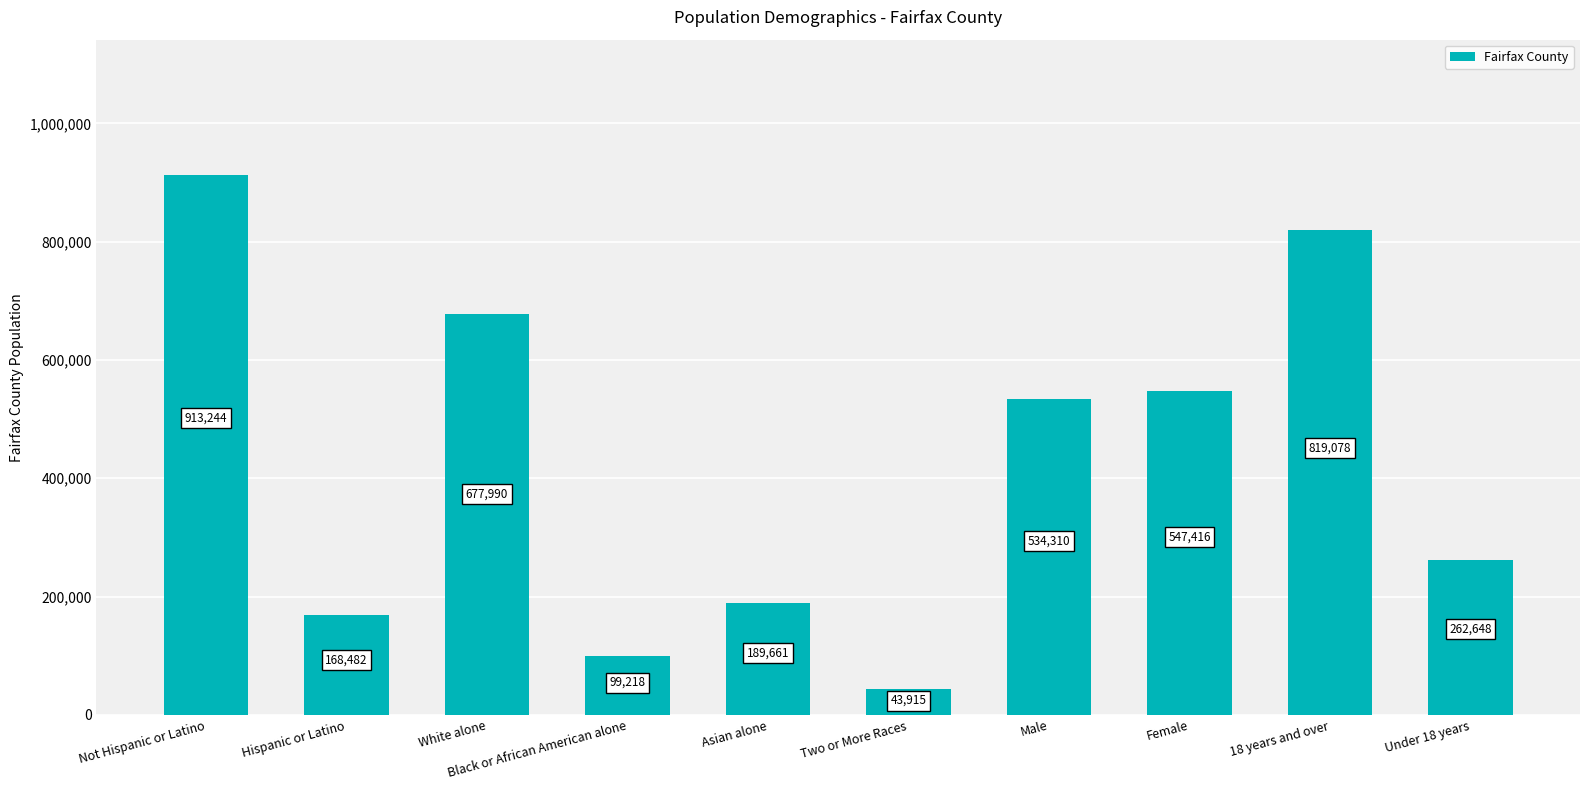

The value at White alone is 677990. True or false?

True